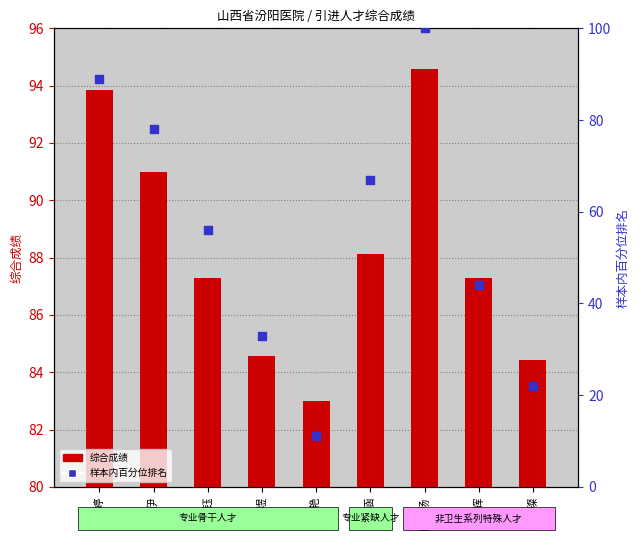

Which series has the largest total across all categories?

综合成绩